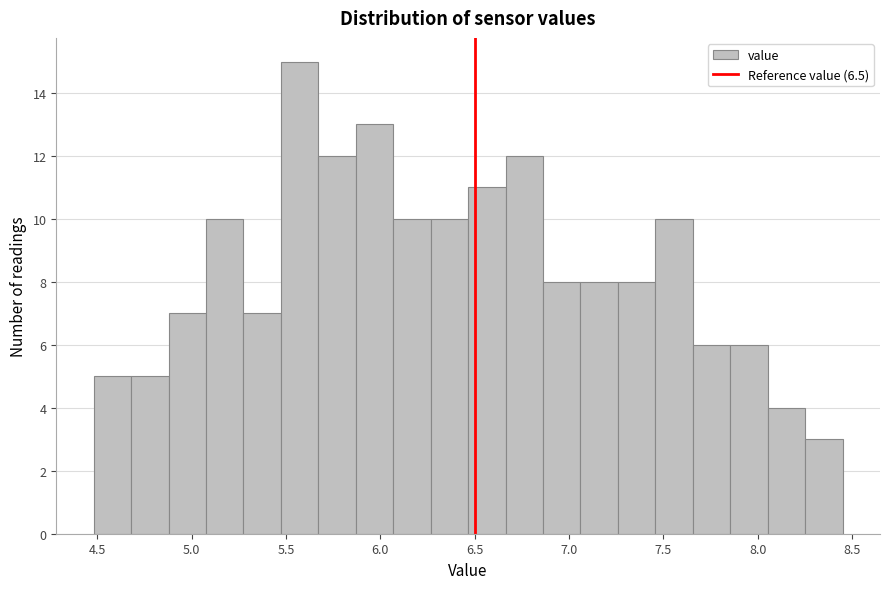

Around what value on the x-axis is the tallest bar? Give the approximate position of its centre, as read against the axis.

5.55